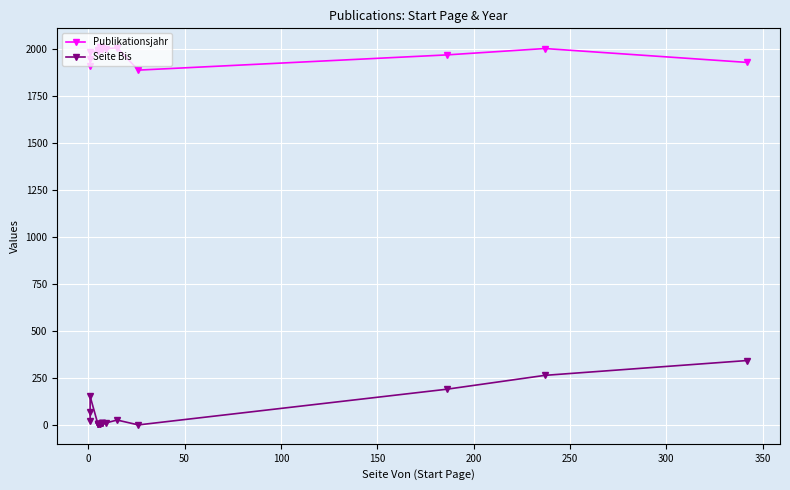

True or false: Publikationsjahr has a value of 2793 at 0.

False